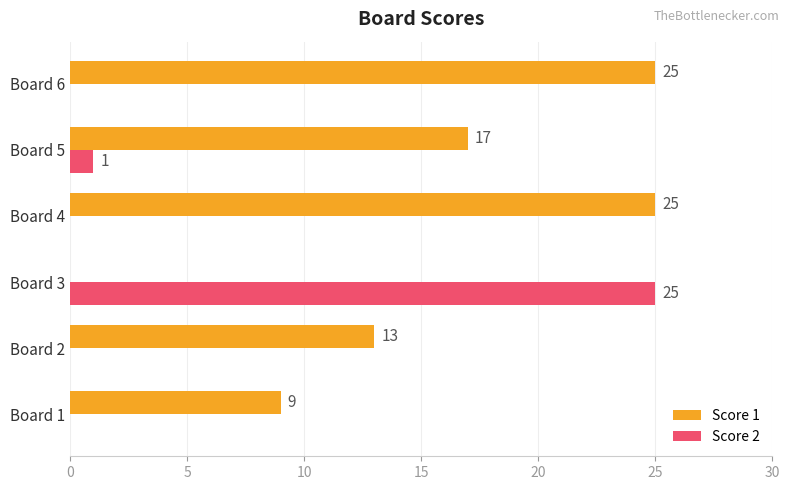

Which series has the largest total across all categories?

Score 1